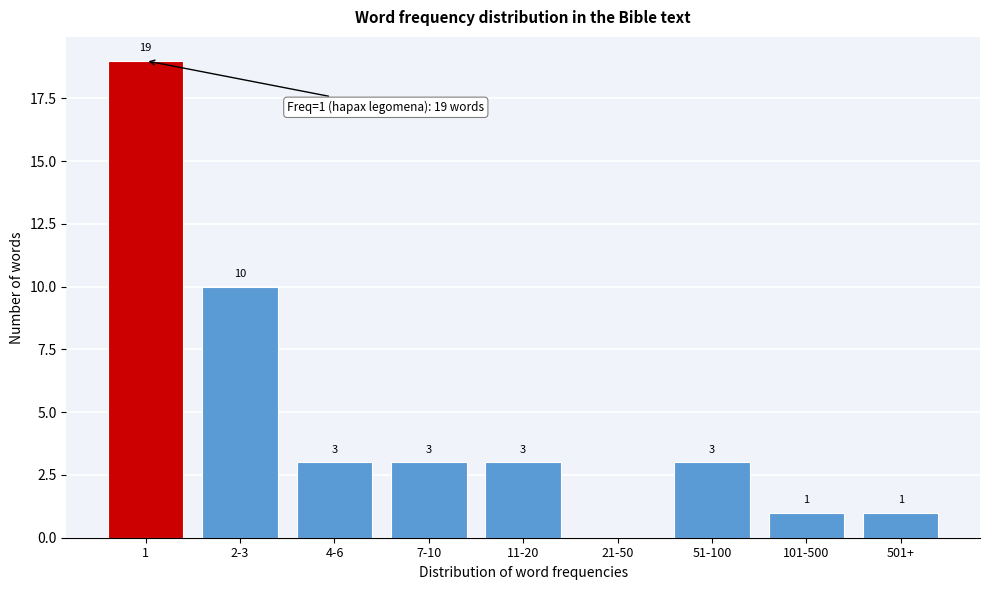

Reading right to left, list all the values displayed in this chart.

501+=1	101-500=1	51-100=3	21-50=0	11-20=3	7-10=3	4-6=3	2-3=10	1=19